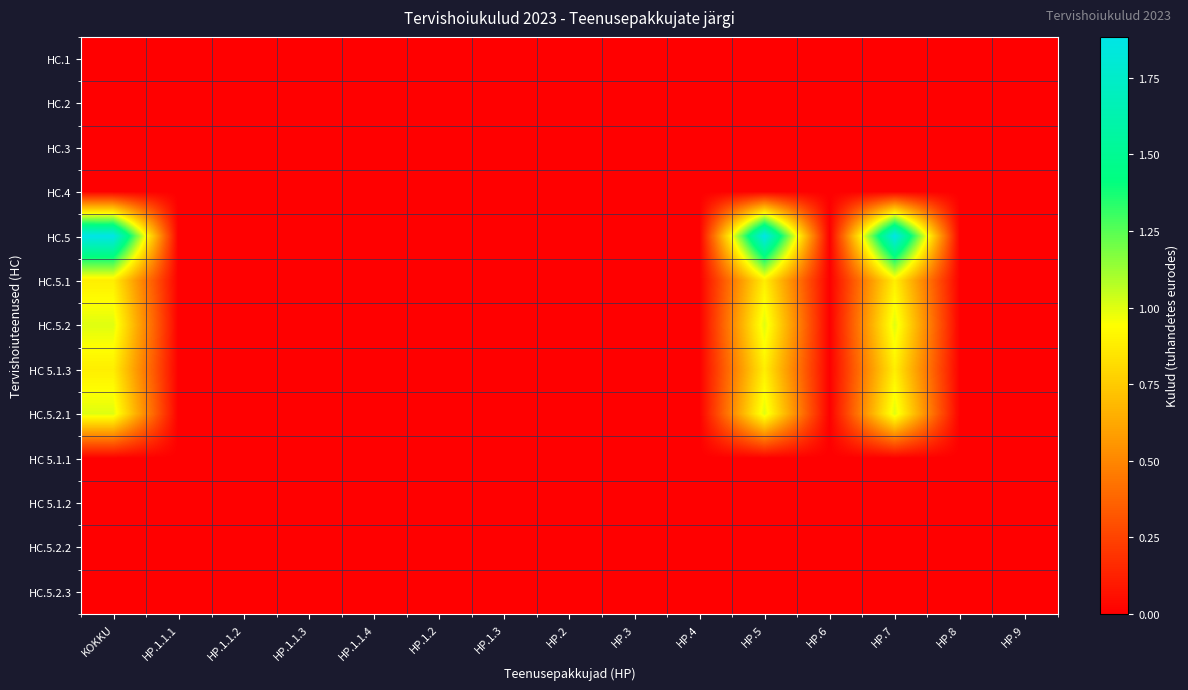

Count the number of data series in this chart.

13